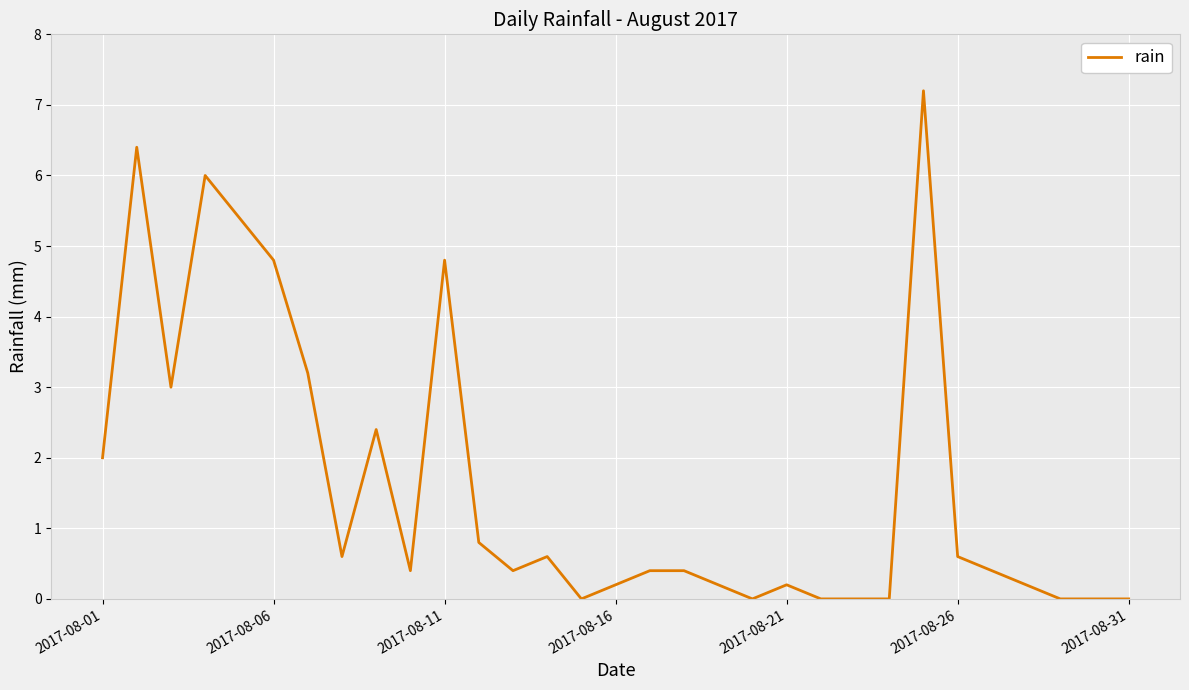

What is the difference between the maximum and minimum values?

7.2